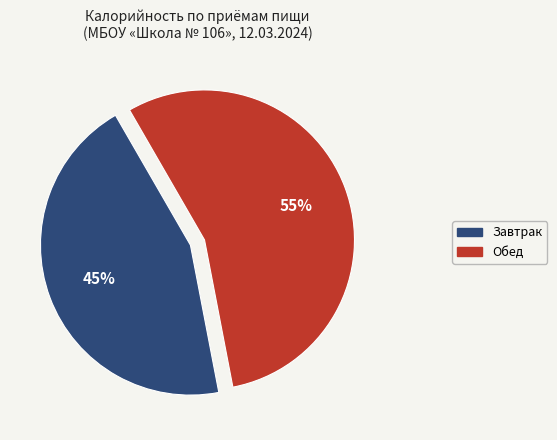

To the nearest percent, what is the average slice percentage?

50%